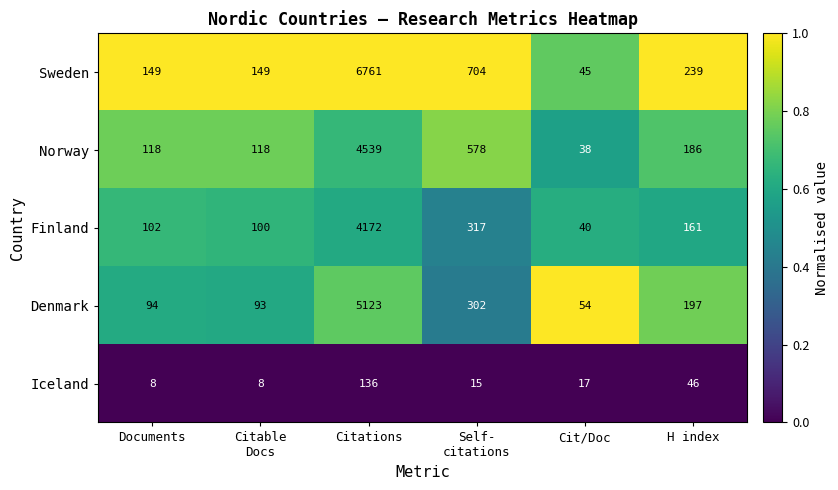

Where does the Iceland series first go above 17?

Citations